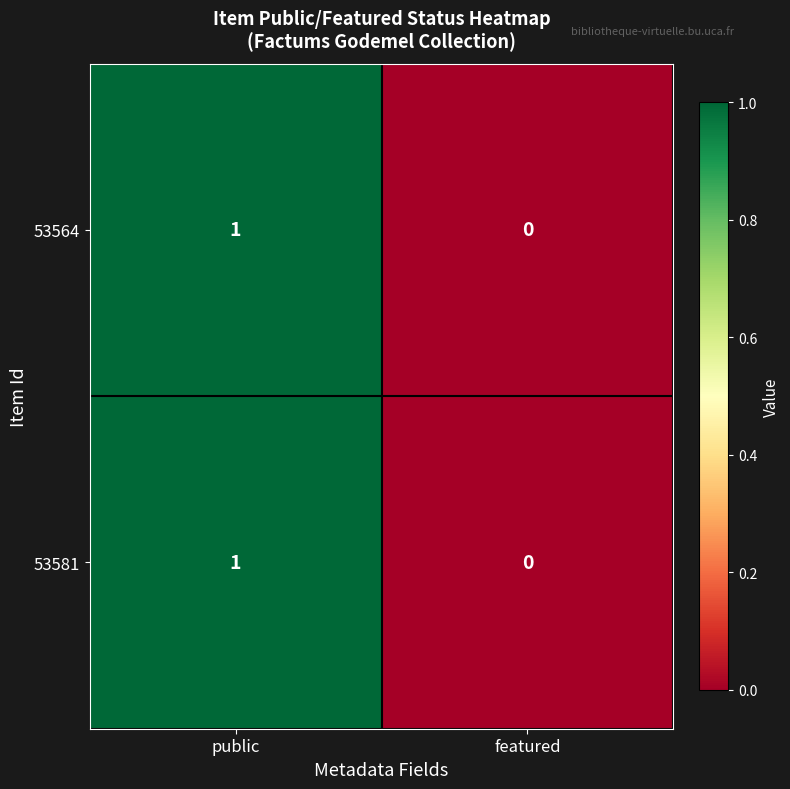

Reading left to right, list all the values displayed in this chart.

53564: 1	0
53581: 1	0